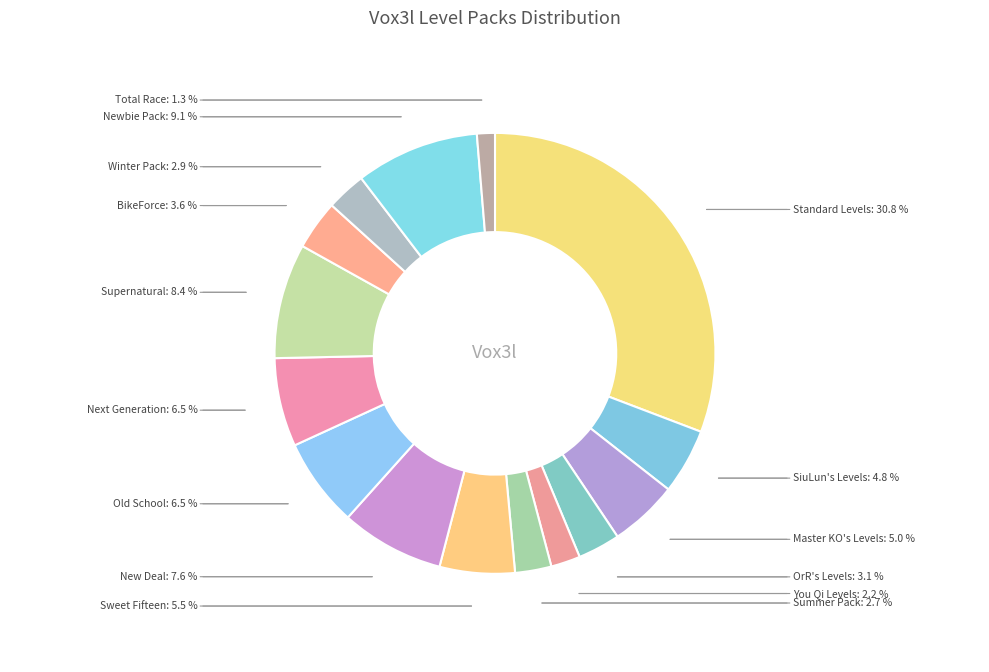

What percentage do BikeForce and Standard Levels together represent?

34.4%